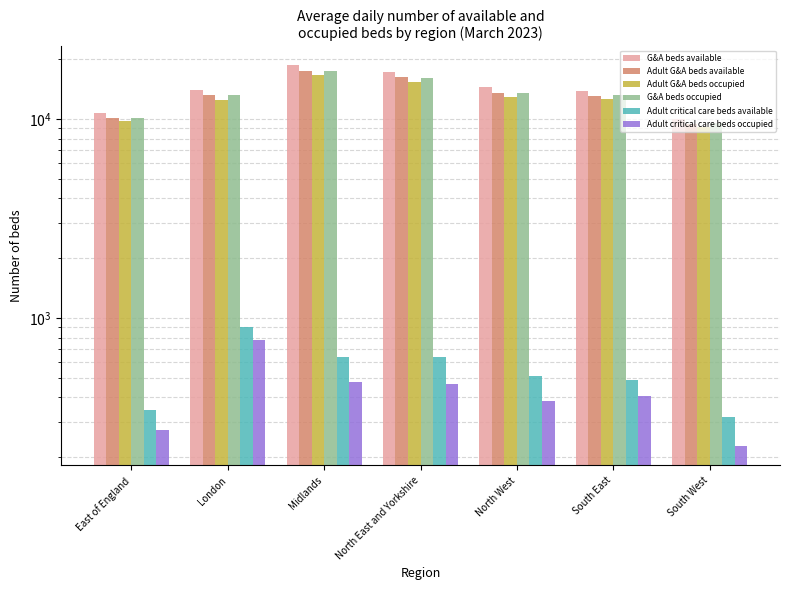

List the series in order of their peak value, highest first.

G&A beds available, G&A beds occupied, Adult G&A beds available, Adult G&A beds occupied, Adult critical care beds available, Adult critical care beds occupied